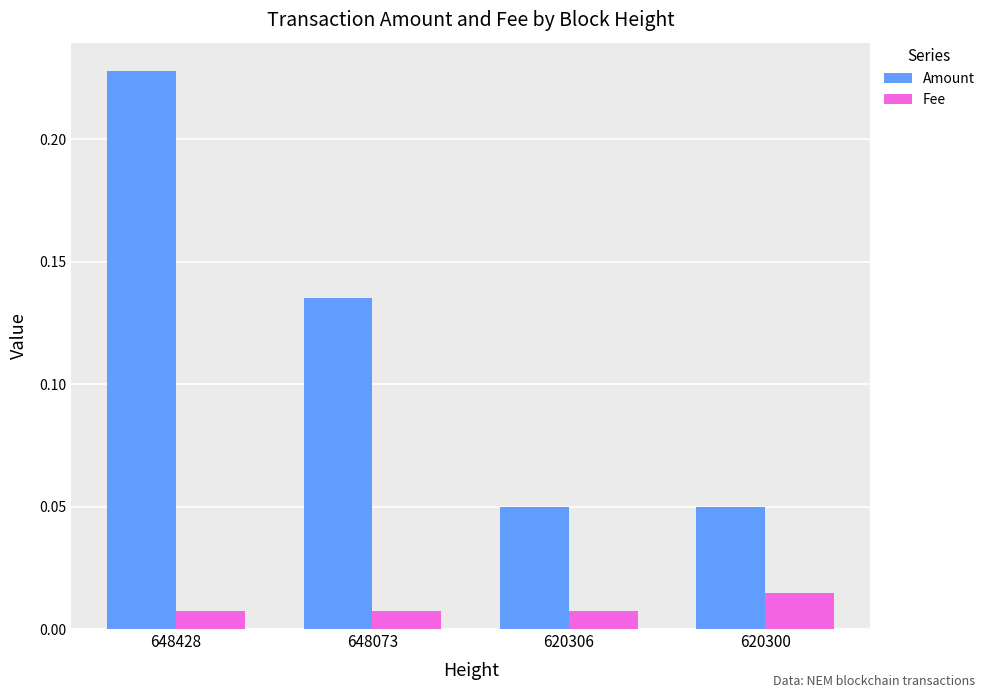

Is it true that Amount equals 0.0 at 648073?

False